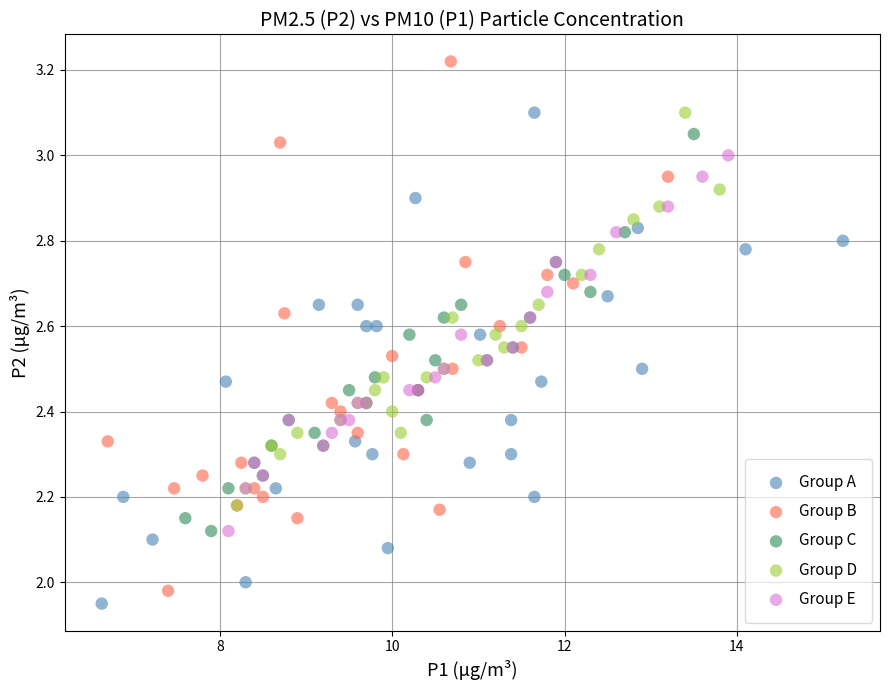

What are all the series names shown in the legend?

Group A, Group B, Group C, Group D, Group E